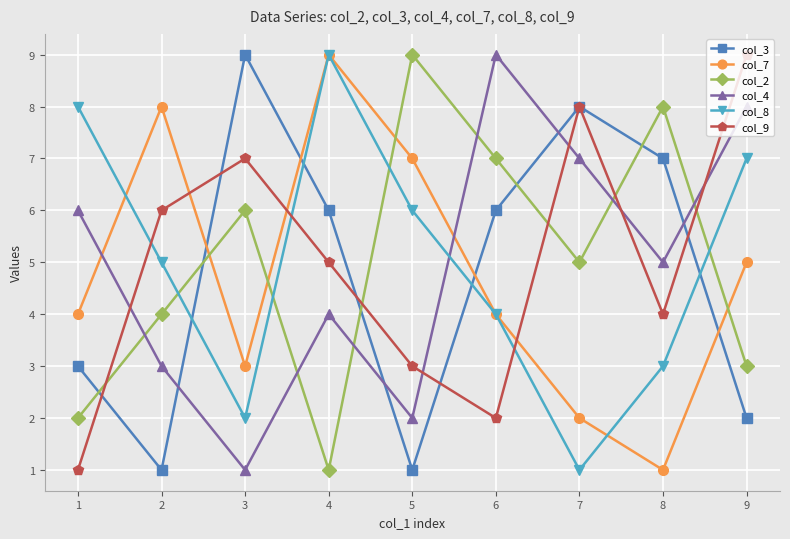

Is it true that col_3 equals 1 at 1?

False